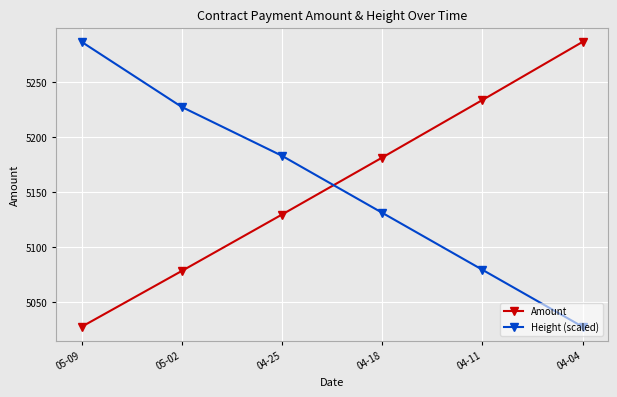

What is the minimum value shown in the chart?

5027.5